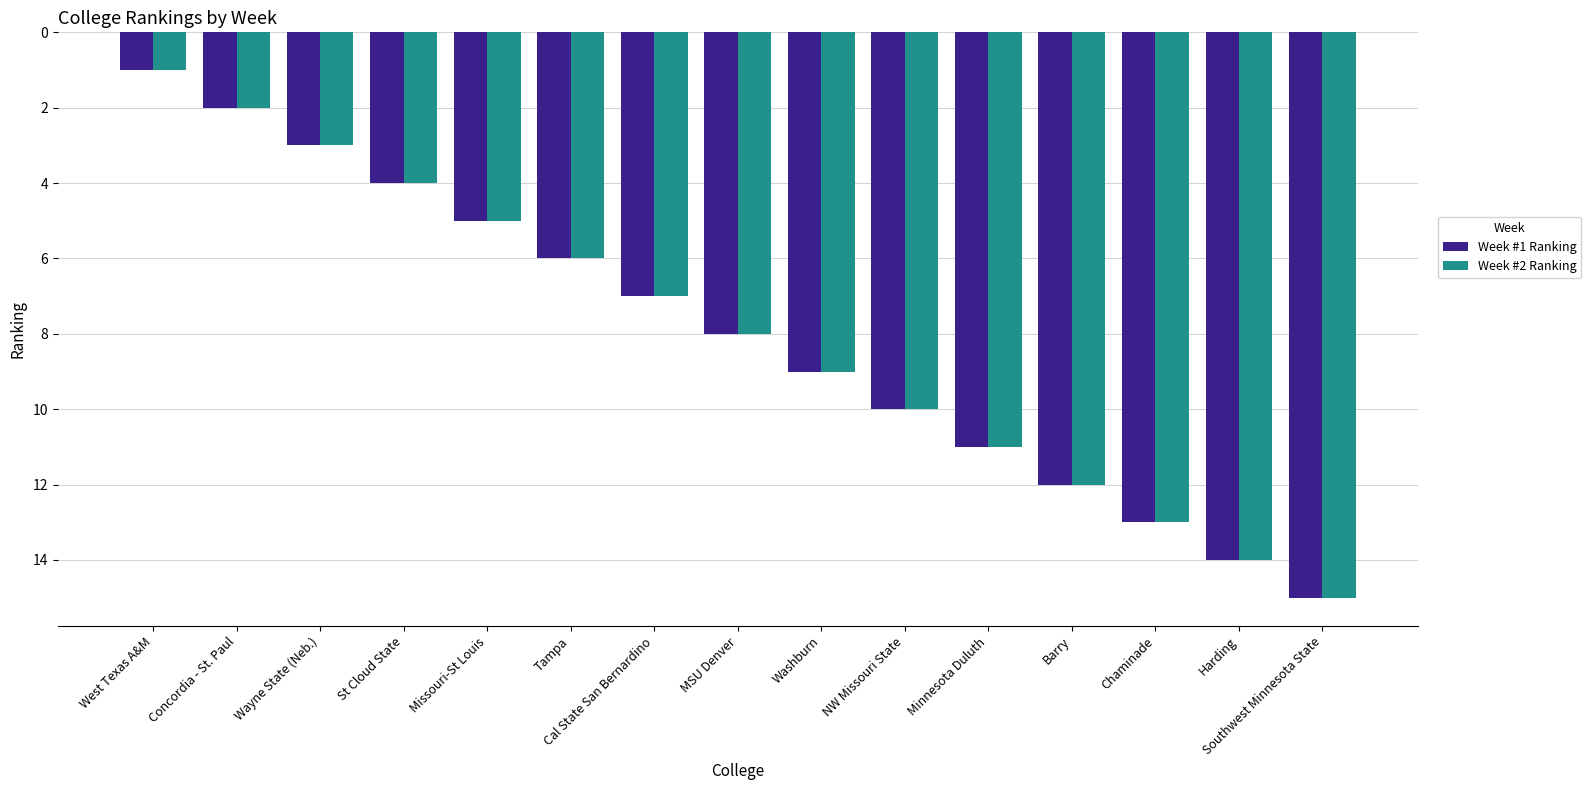

At which category does the chart reach its minimum across all series?

West Texas A&M